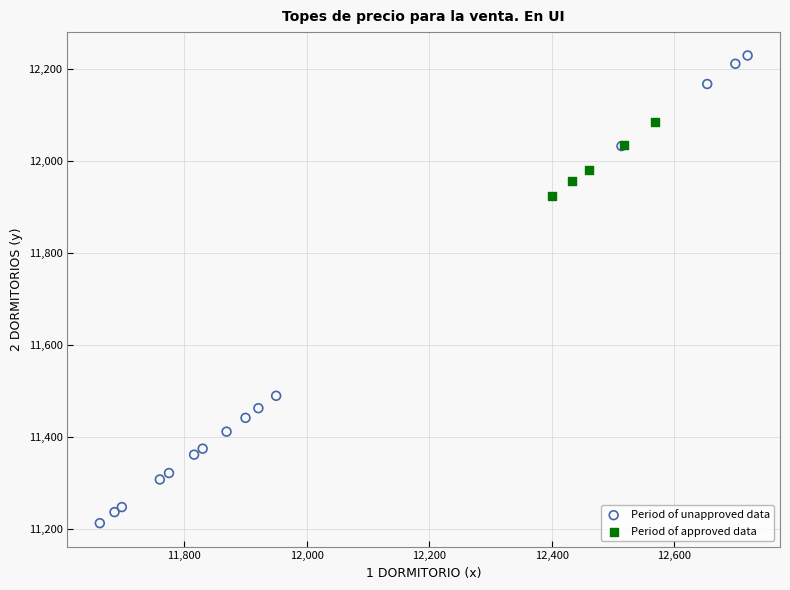

Which series contains the highest Y value?

Period of unapproved data